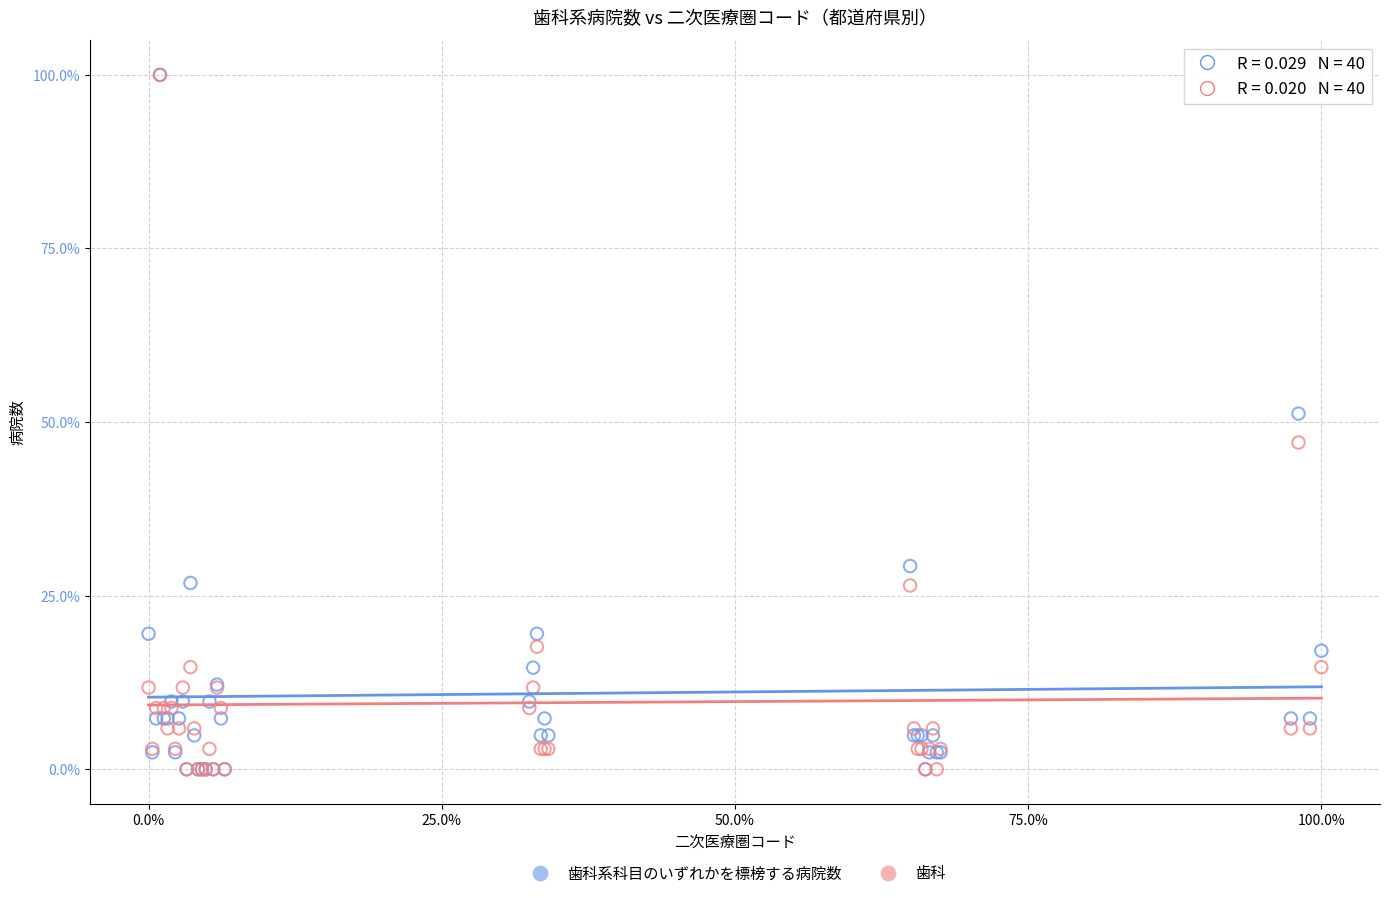

In the 歯科 series, what Y value is closest to 50?

47.1